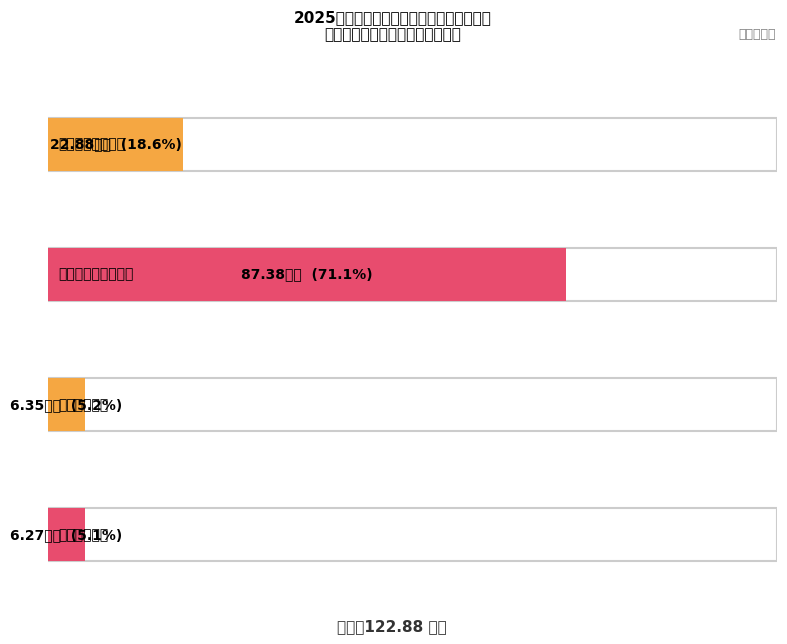

Between 社会保障和就业支出 and 一般公共服务支出, which is larger?

社会保障和就业支出